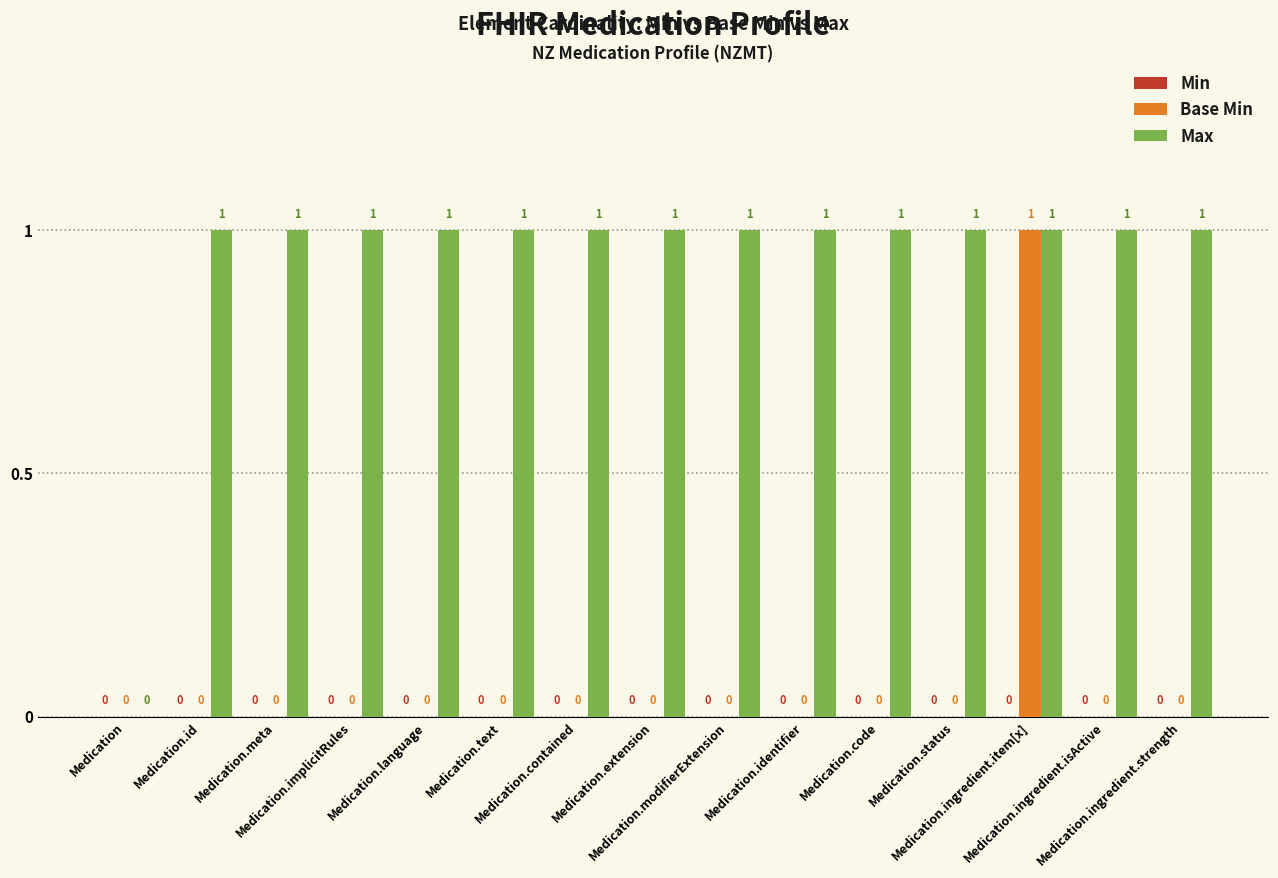

How many Base Min values are between 0 and 1?

15